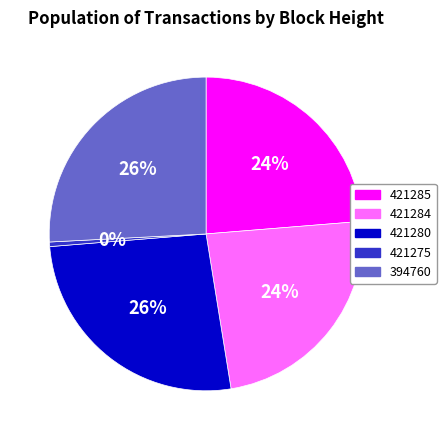

How many segments does this pie chart have?

5